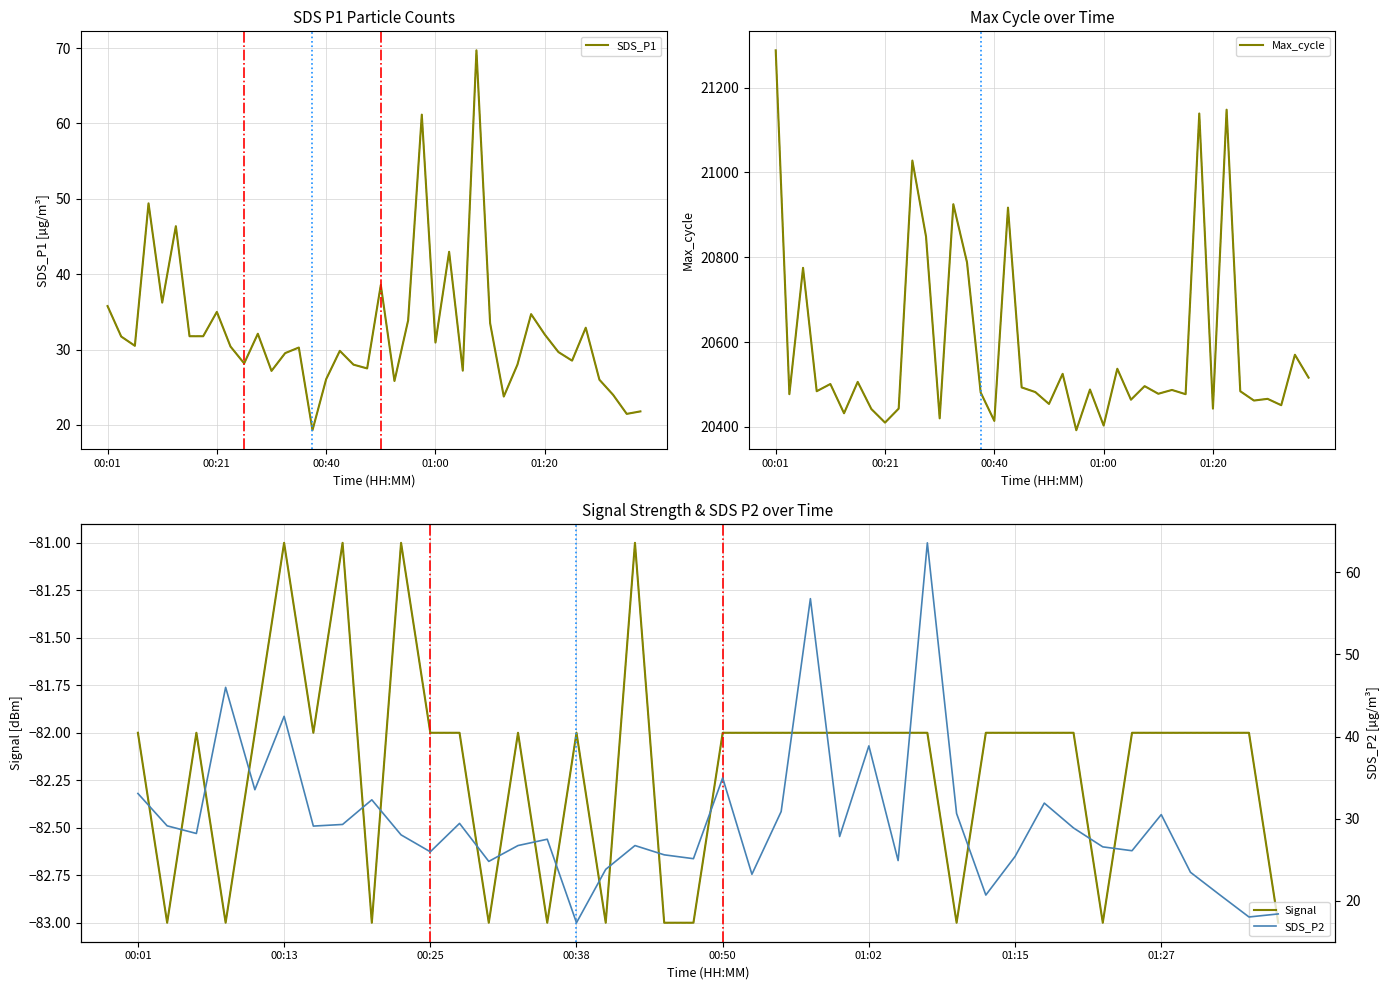

At how many categories does at least one series exceed 16339?

40